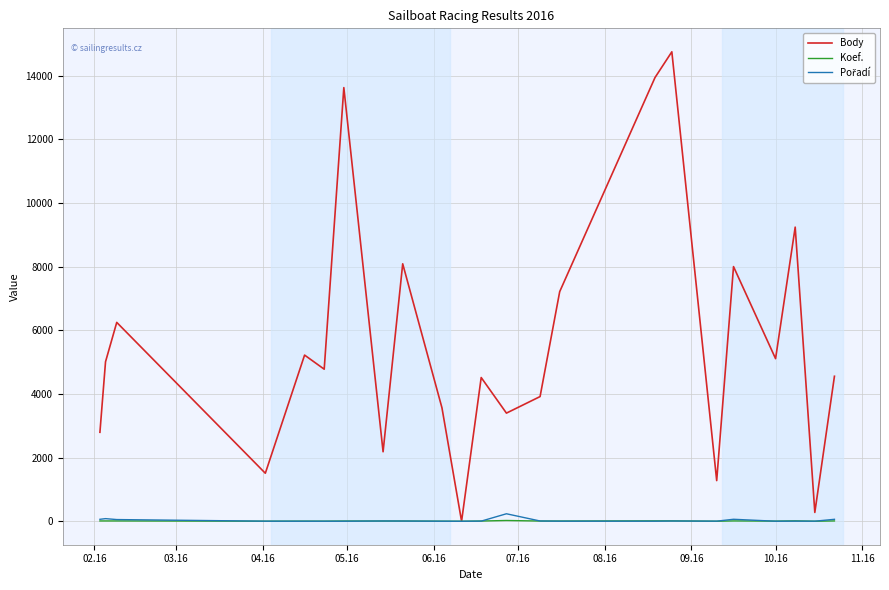

Which series has the largest total across all categories?

Body